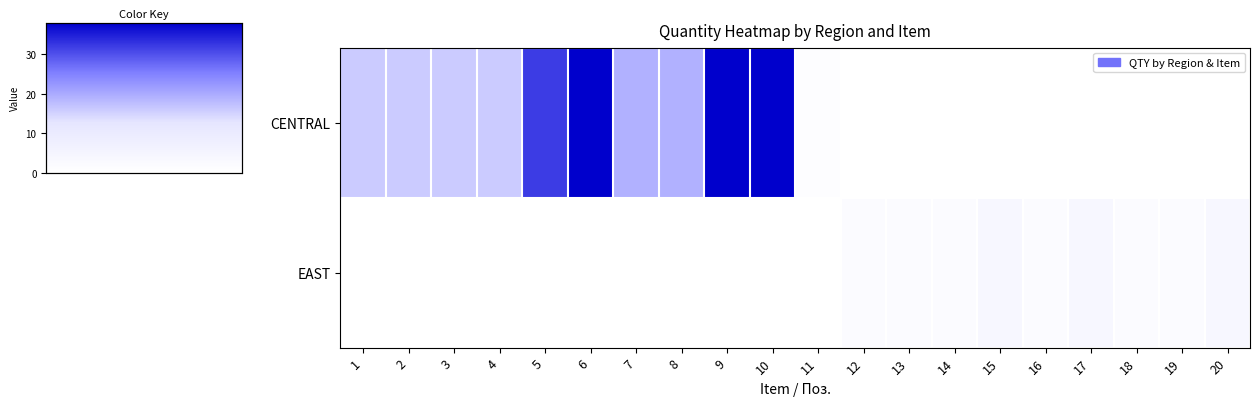

Reading left to right, transcribe all the data shown in this chart.

CENTRAL: 1=16	2=16	3=16	4=16	5=32	6=38	7=19	8=19	9=38	10=38	11=1	12=0	13=0	14=0	15=0	16=0	17=0	18=0	19=0	20=0
EAST: 1=0	2=0	3=0	4=0	5=0	6=0	7=0	8=0	9=0	10=0	11=0	12=2	13=2	14=2	15=4	16=2	17=4	18=2	19=2	20=4